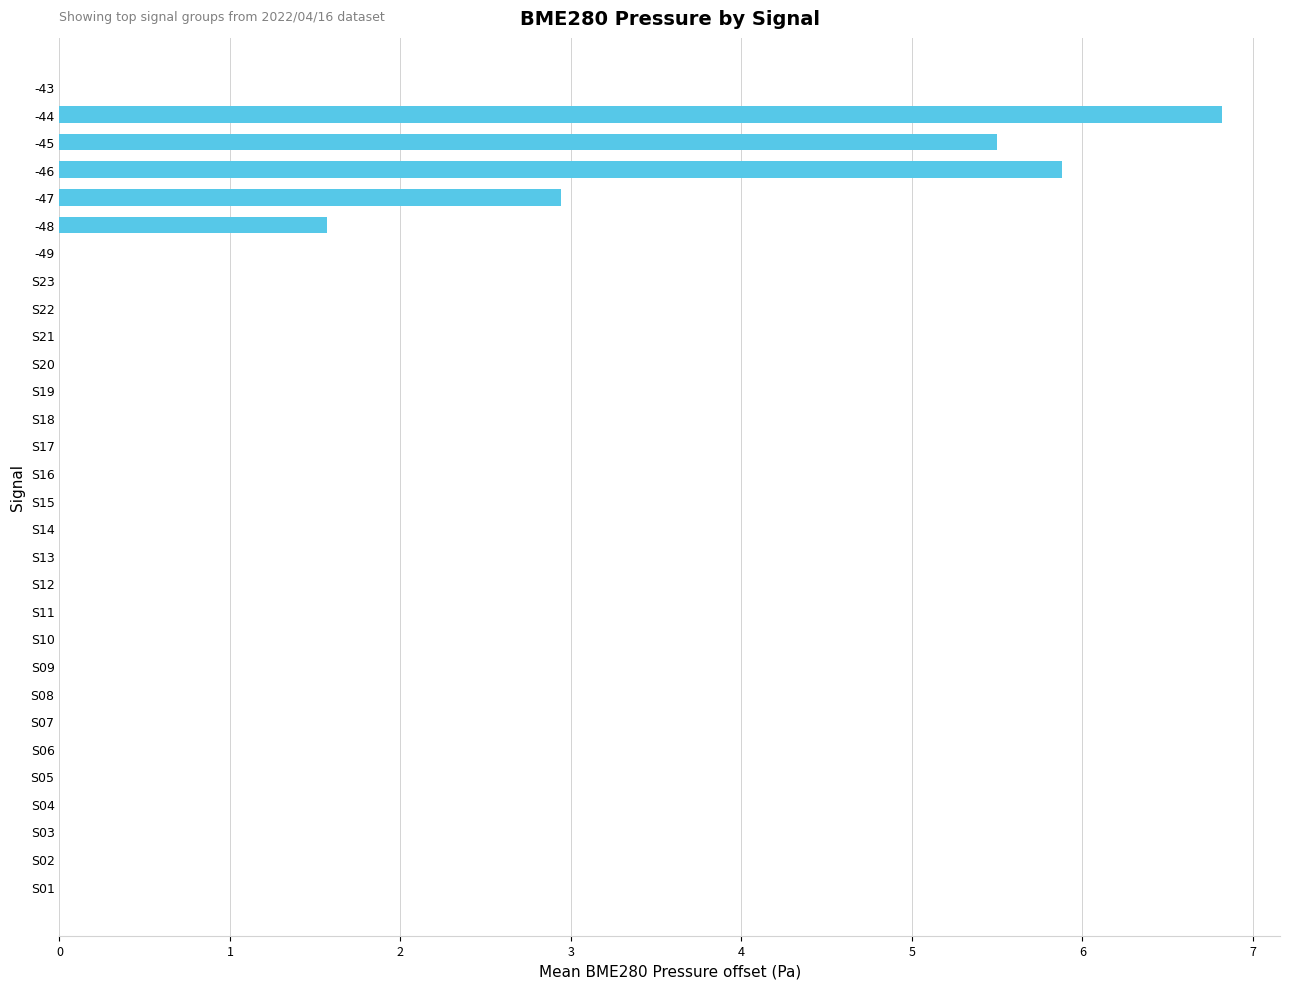

The chart shows a value of 0.0 at S19. True or false?

True